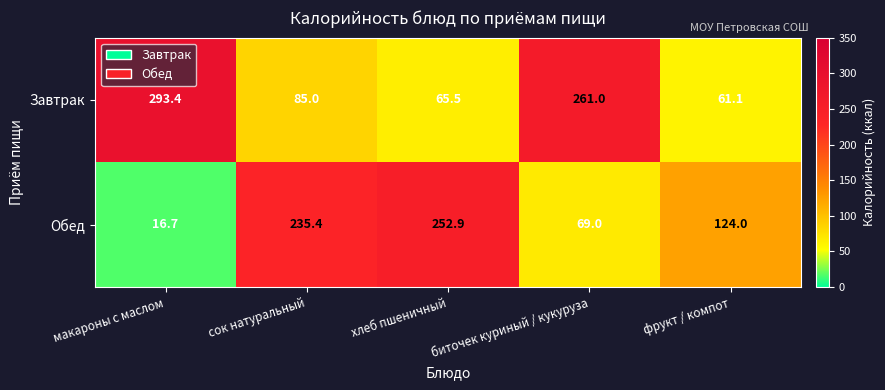

Count the number of categories in the chart.

5